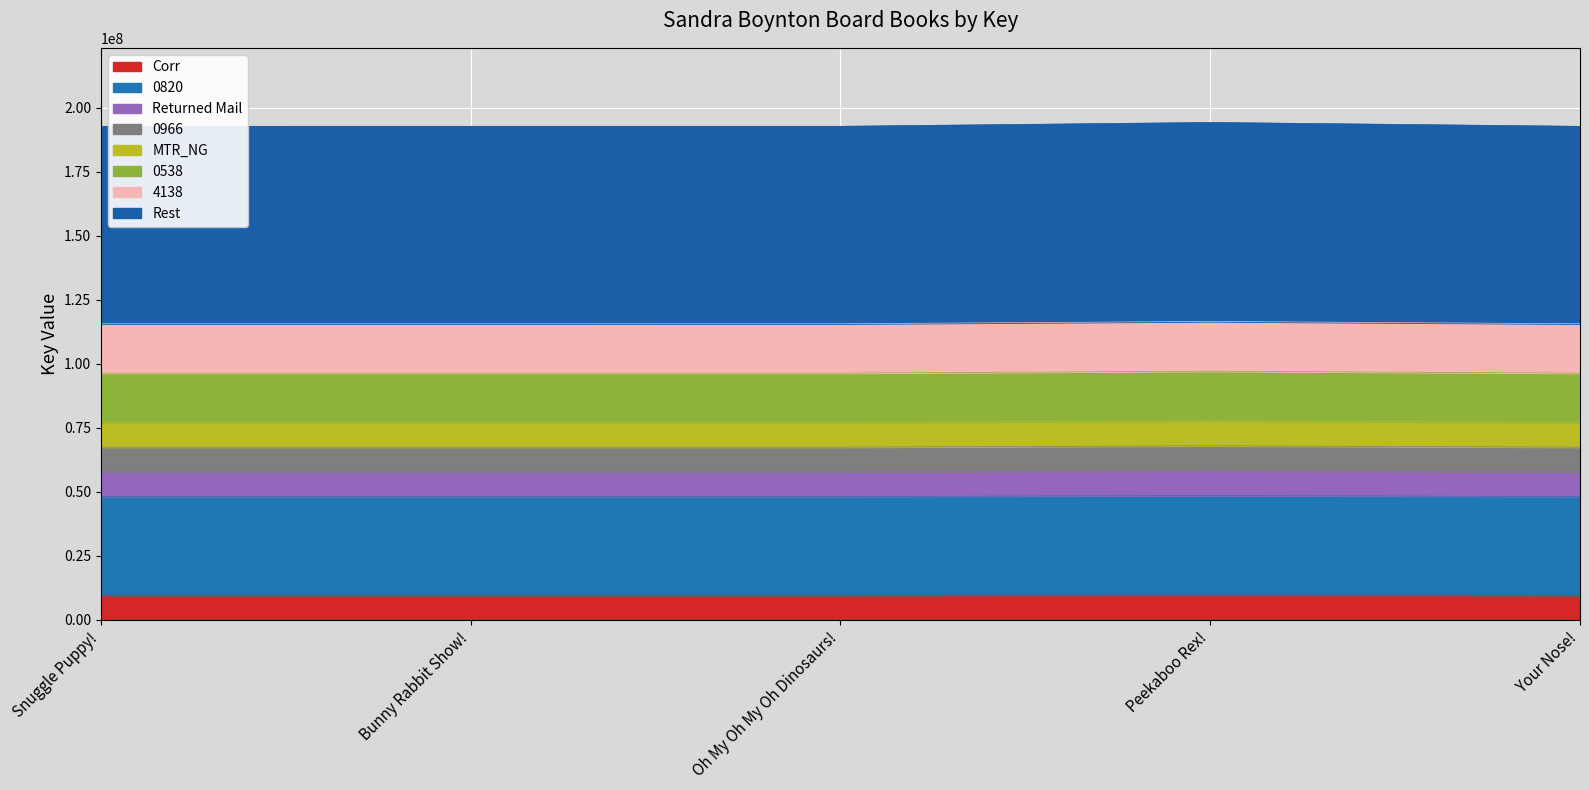

How many interior local peaks (higher than both neighbors) does the data have?

1